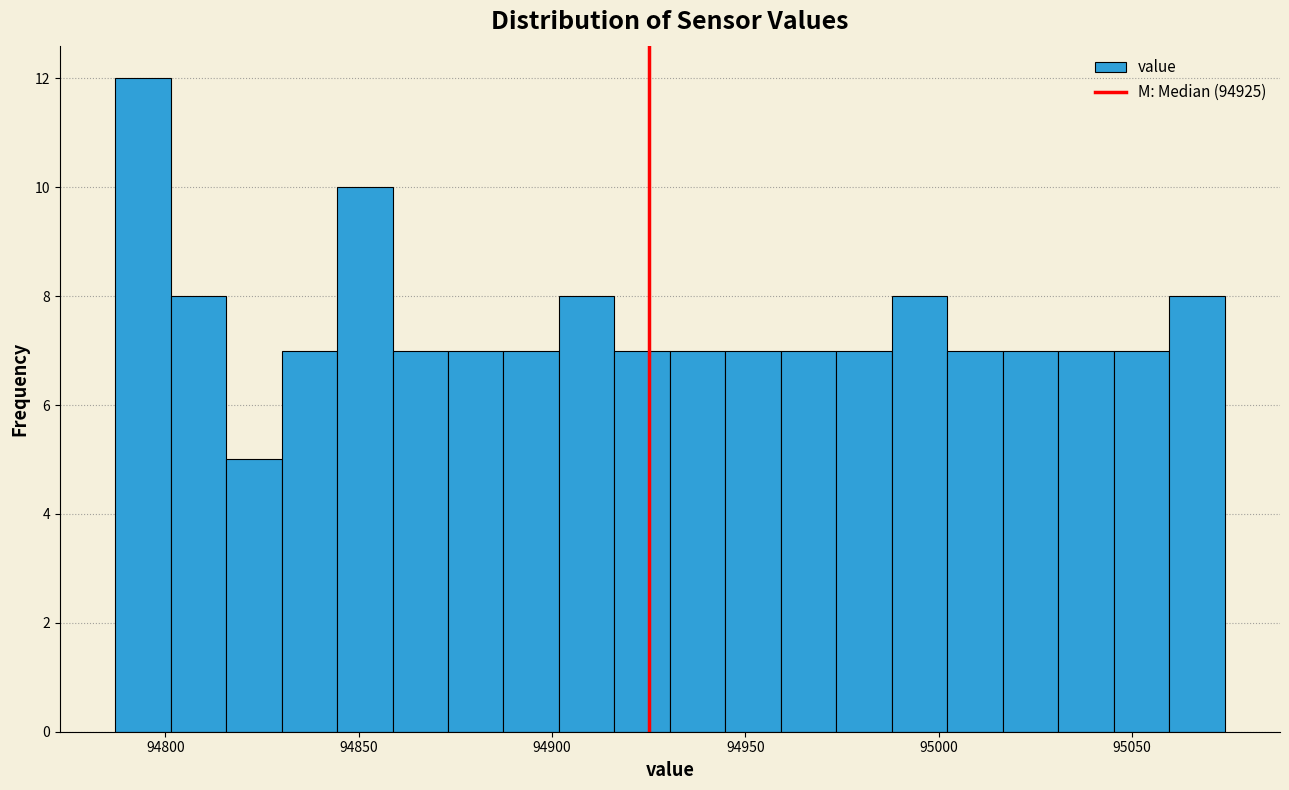

Around what value on the x-axis is the tallest bar? Give the approximate position of its centre, as read against the axis.

94795